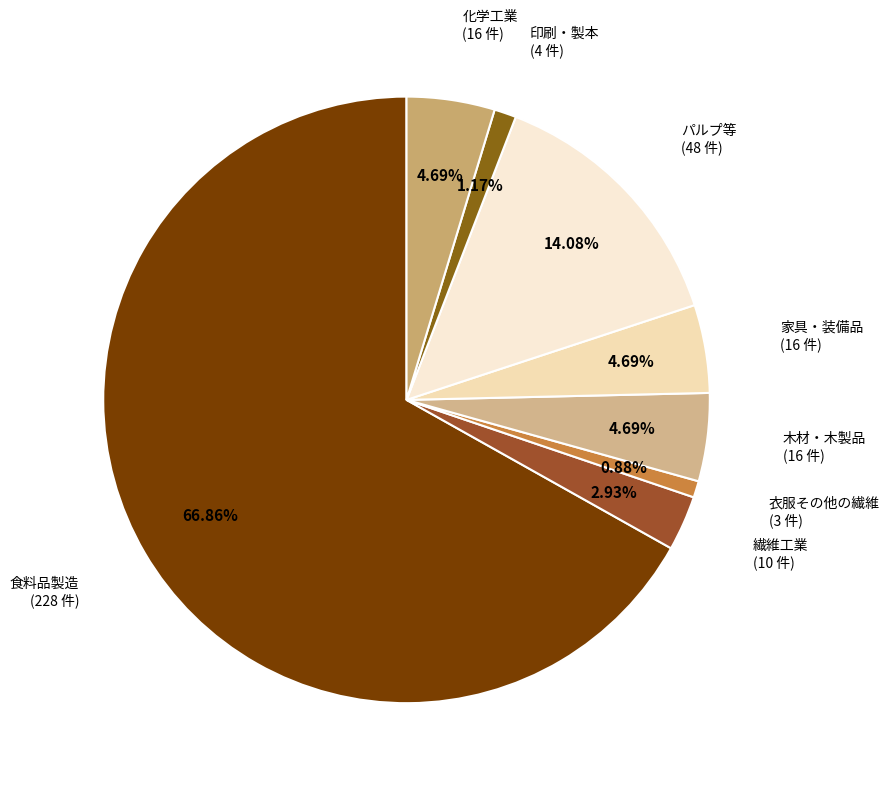

Is it true that 衣服その他の繊維 is 1% of the pie?

True